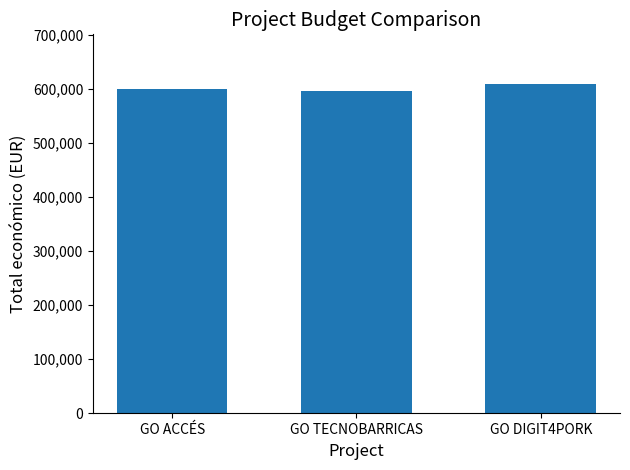

How many values are between 596384 and 609206?

3